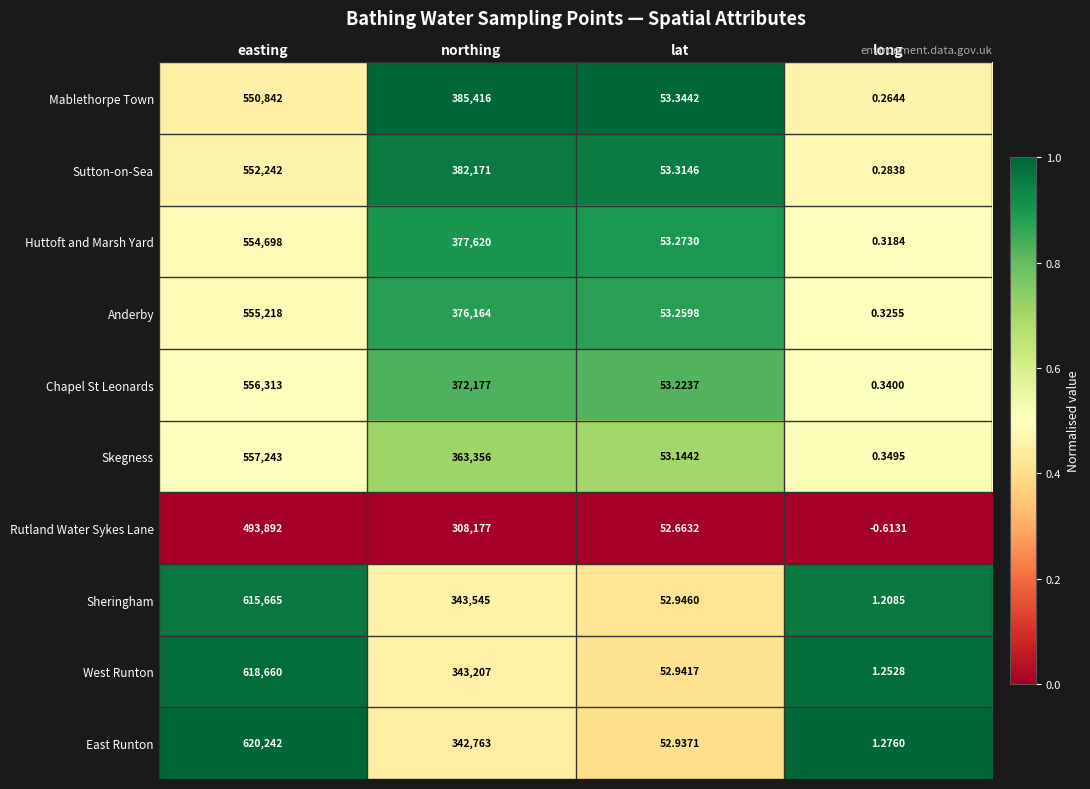

List the labels in order of Mablethorpe Town value, smallest first.

long, lat, northing, easting